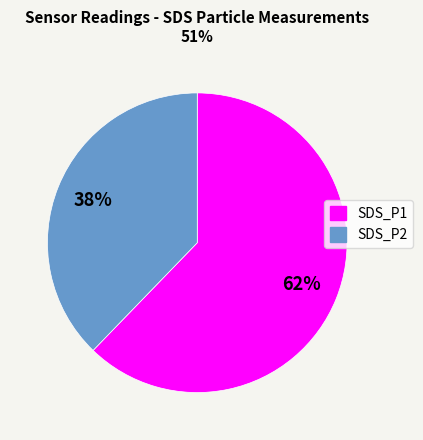

Is it true that SDS_P1 is 62% of the pie?

True